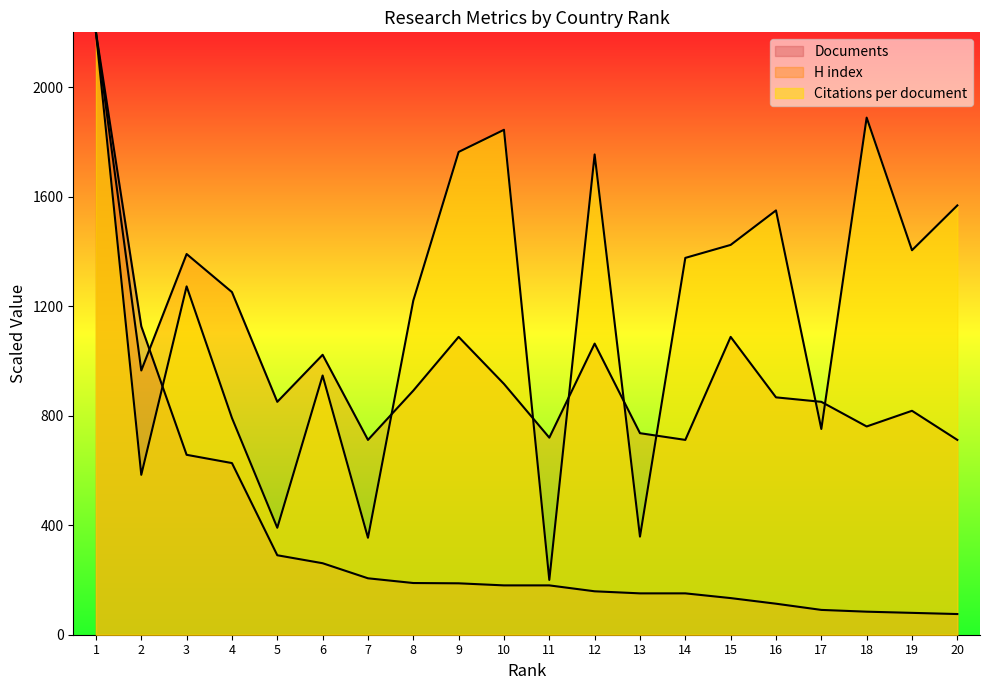

What is the sum of all H index values?

19611.9